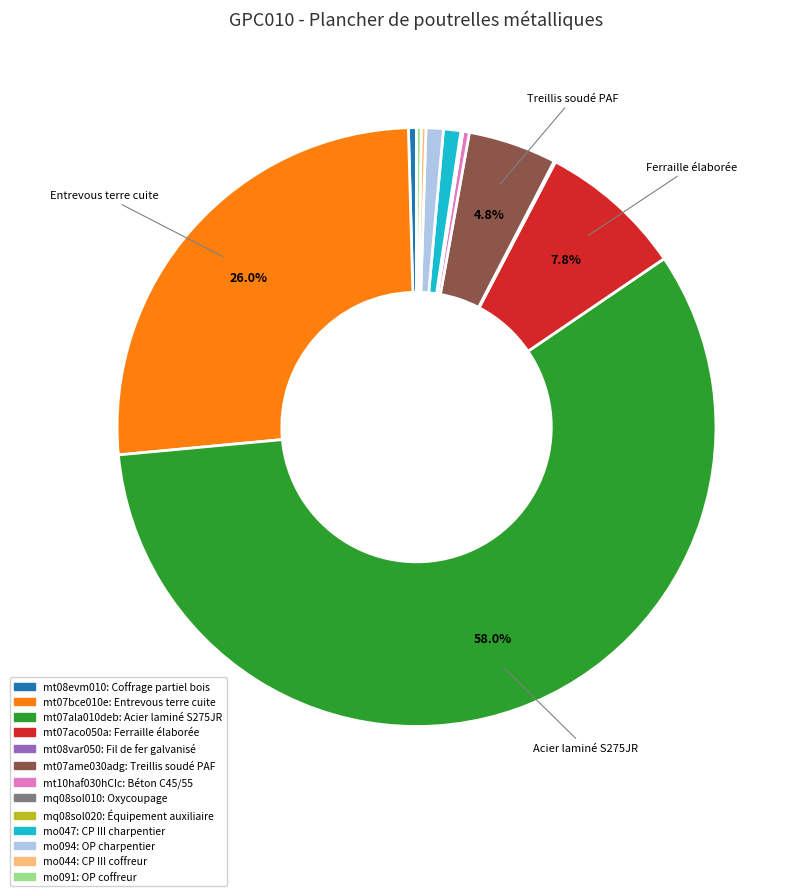

Between mo094 and mt07ame030adg, which is larger?

mt07ame030adg